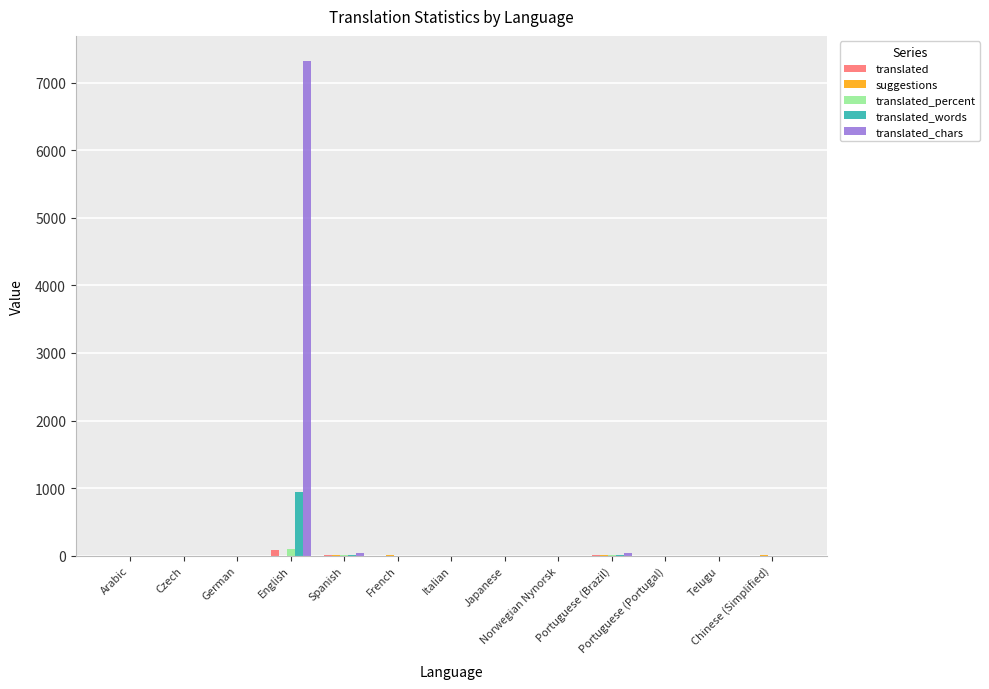

Which series has the largest total across all categories?

translated_chars